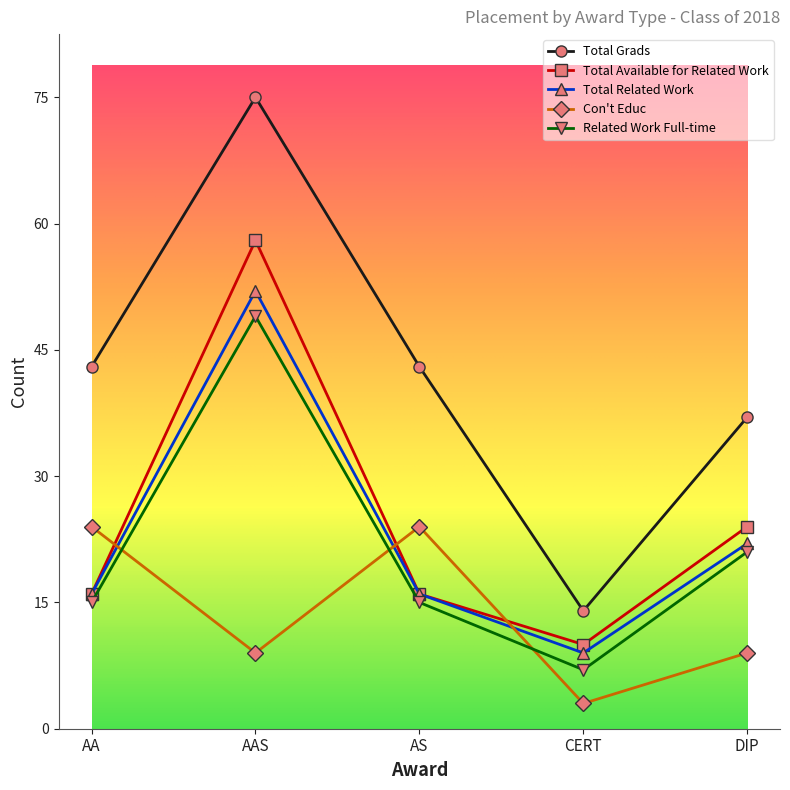

Reading left to right, list all the values displayed in this chart.

Total Grads: 43	75	43	14	37
Total Available for Related Work: 16	58	16	10	24
Total Related Work: 16	52	16	9	22
Con't Educ: 24	9	24	3	9
Related Work Full-time: 15	49	15	7	21